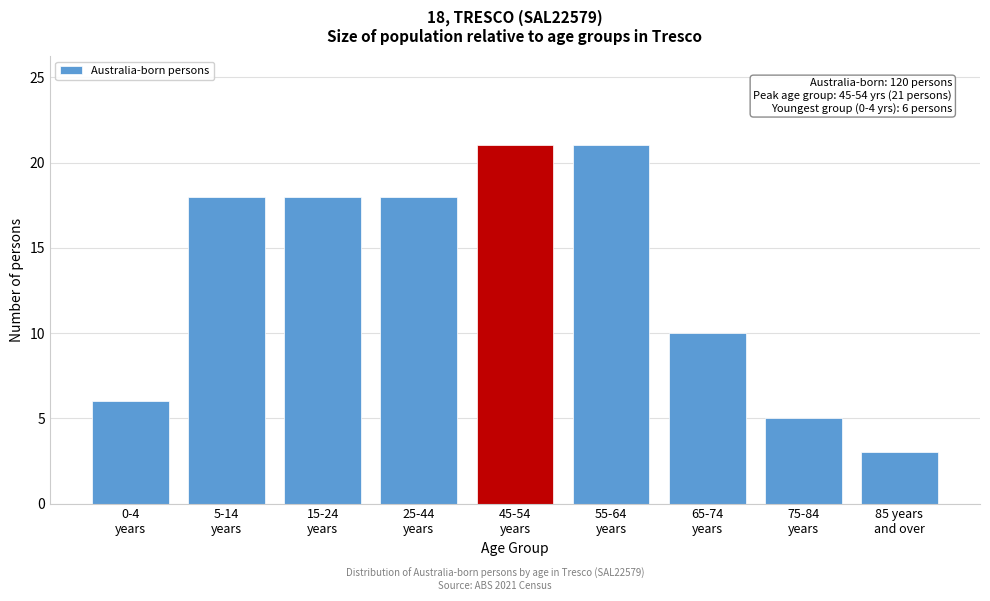

Reading left to right, extract all data points from this chart.

6	18	18	18	21	21	10	5	3